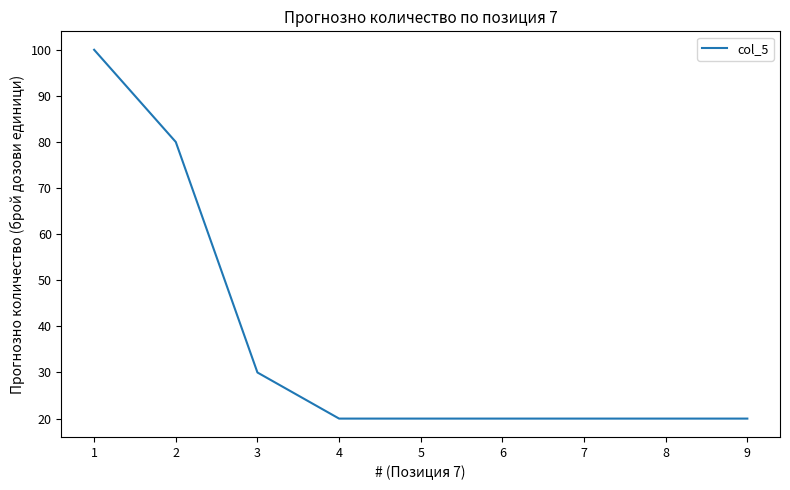

Which has a higher value, 5 or 3?

3